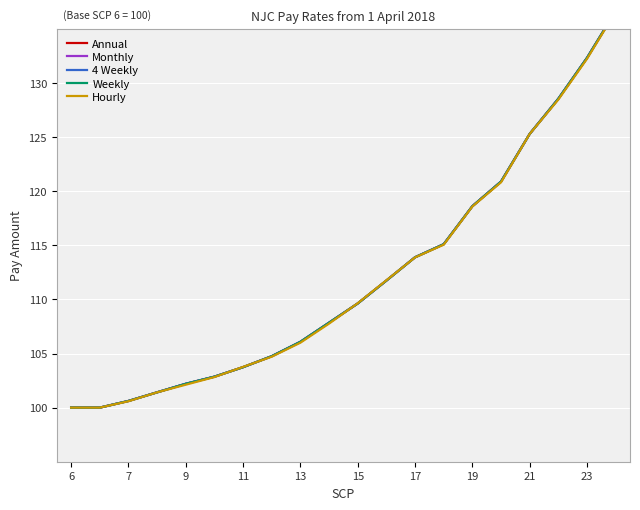

How many lines are shown in the chart?

5